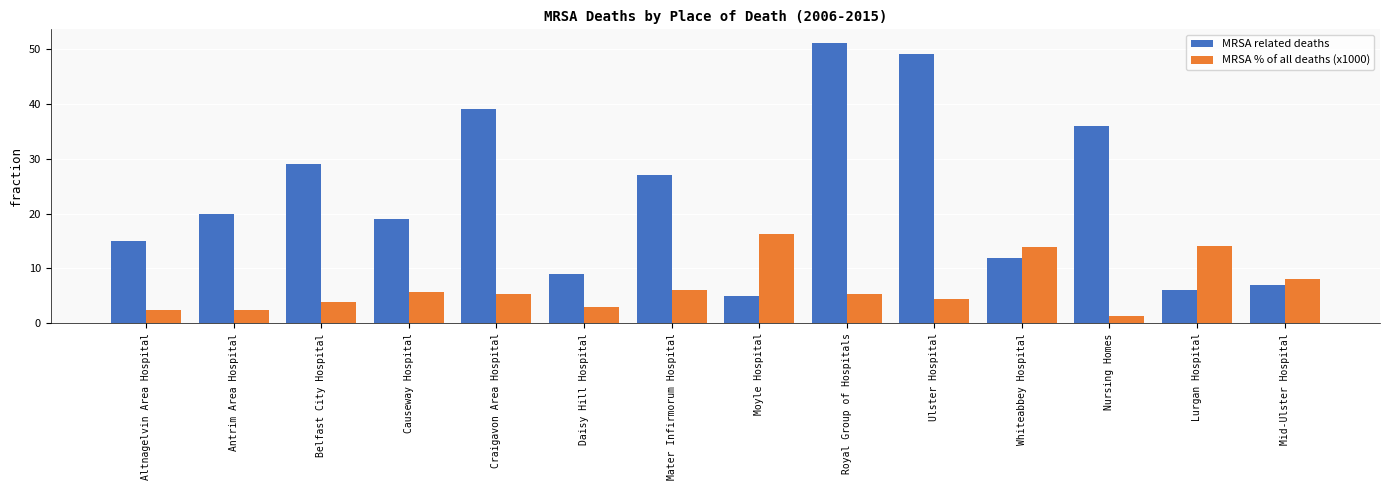

The value of MRSA % of all deaths (x1000) at Lurgan Hospital is 14.2. True or false?

True